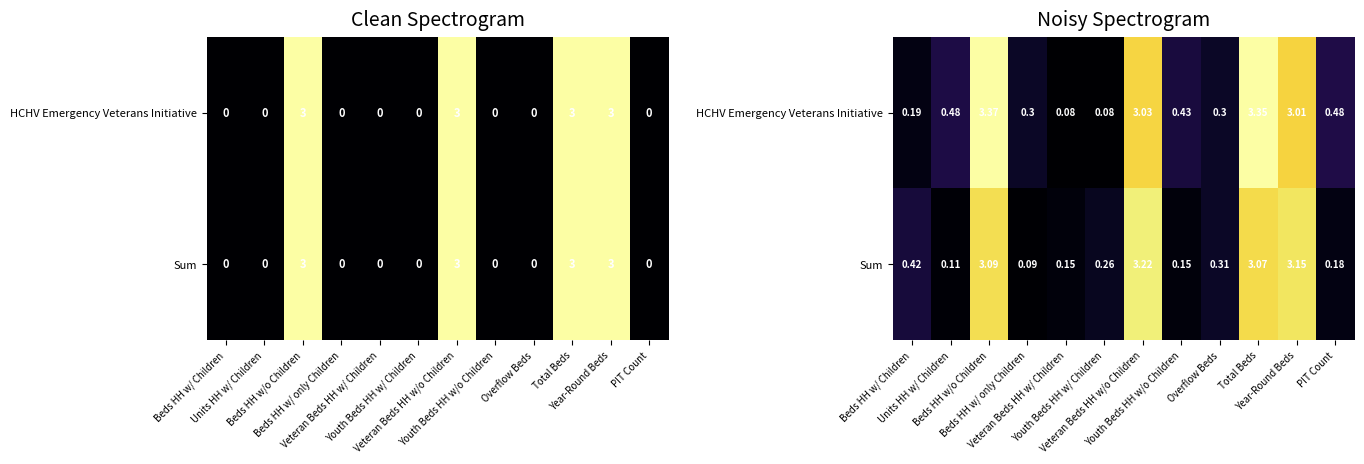

List the series in order of their peak value, highest first.

HCHV Emergency Veterans Initiative, Sum